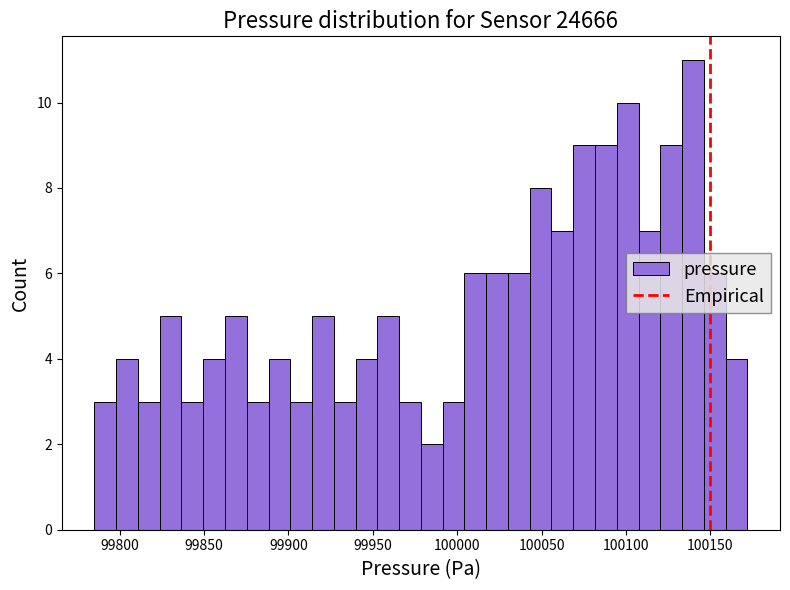

Read against the x-axis, roughly where is the centre of the tallest bar?

100140